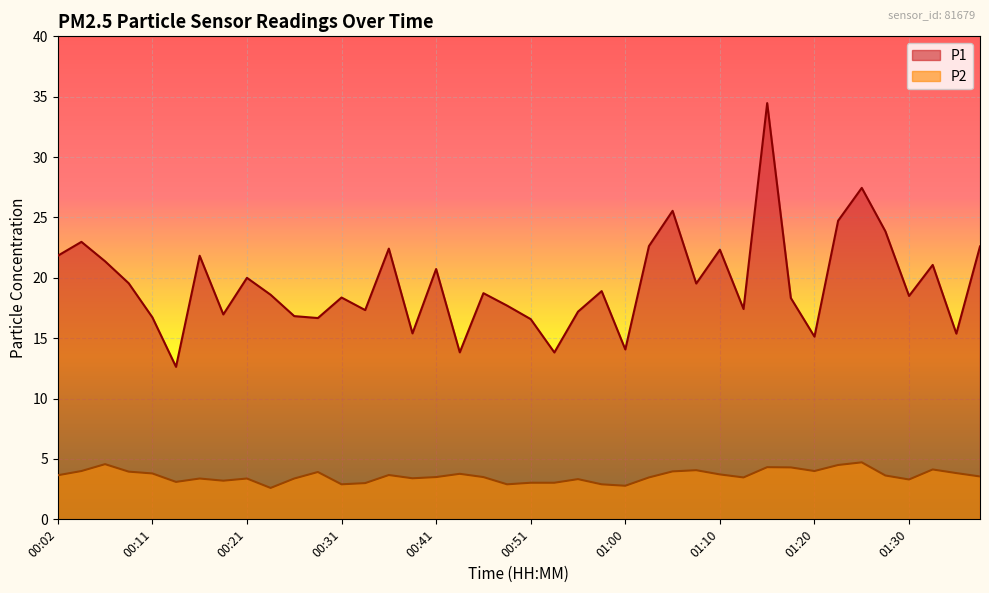

Which series has the largest total across all categories?

P1